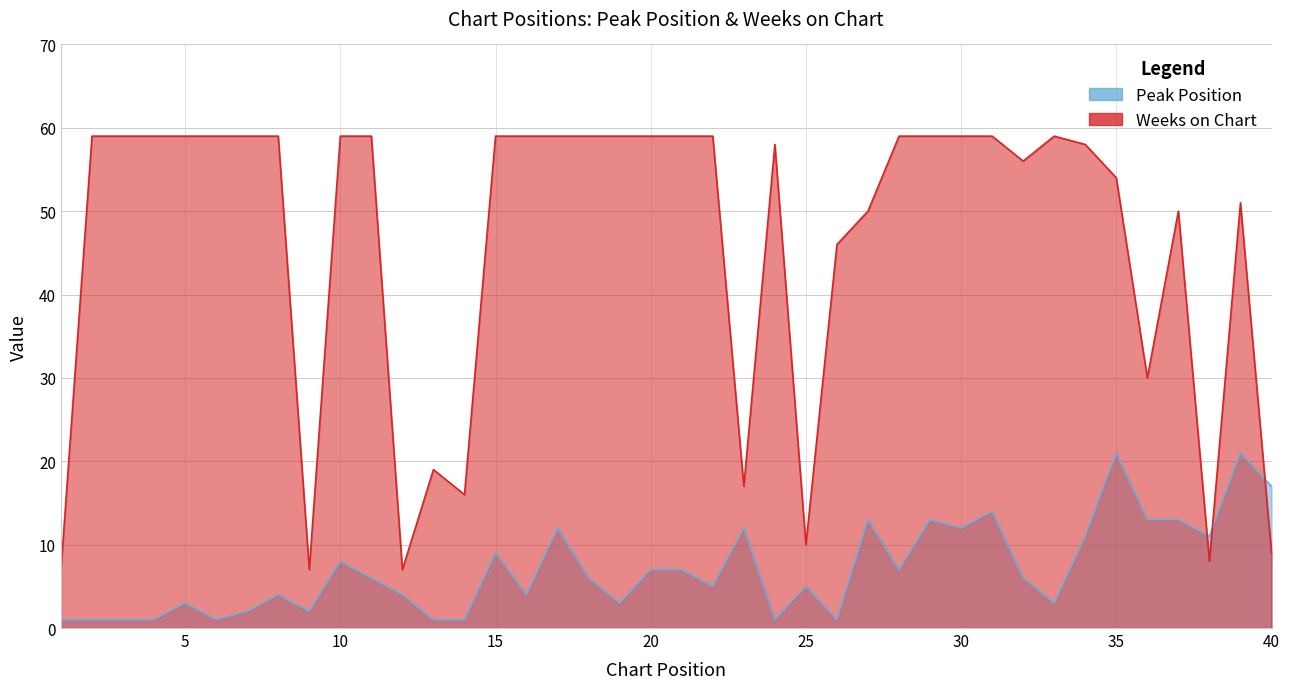

Which series has the largest total across all categories?

Weeks on Chart